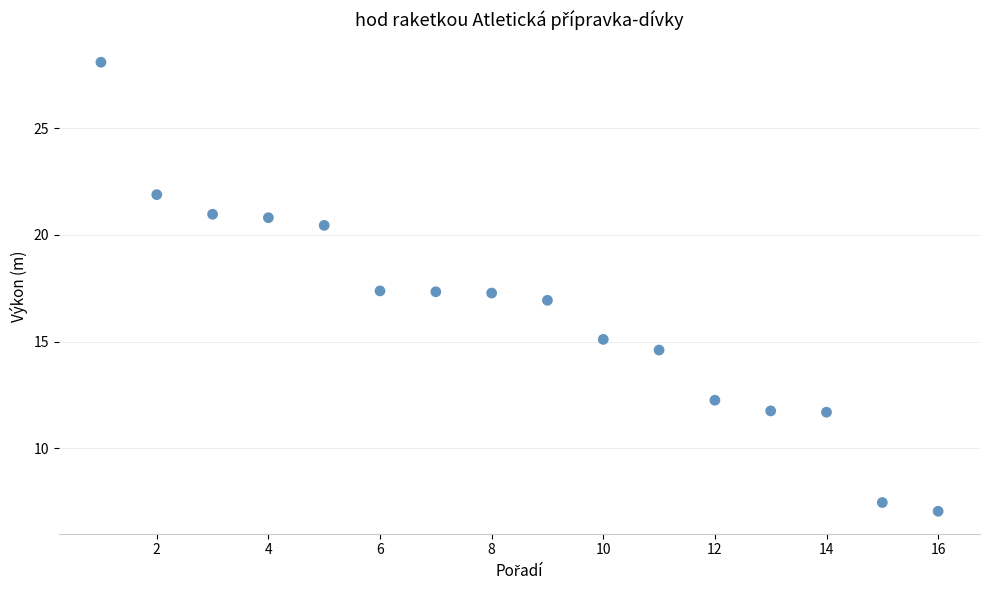

What is the range of X values (max minus min)?

15.0